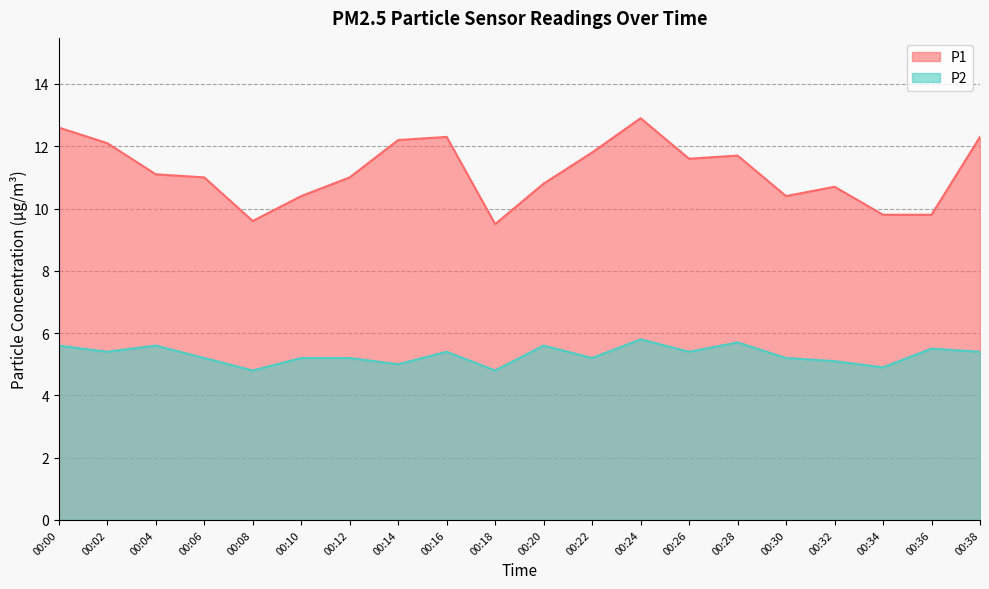

True or false: P2 has more than 0 points higher than both neighbors.

True